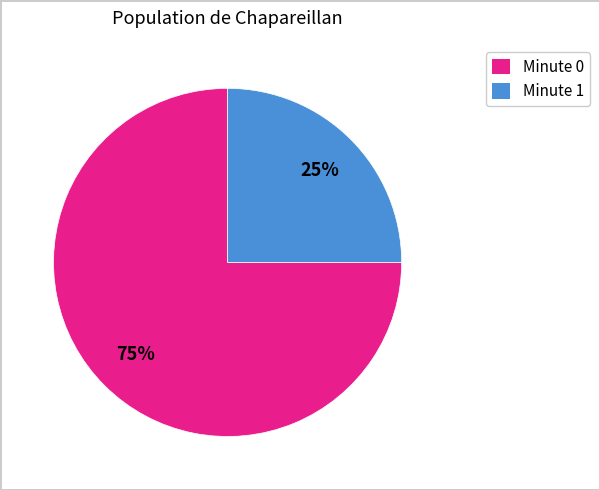

To the nearest percent, what is the difference between the largest and smallest slice percentages?

50%